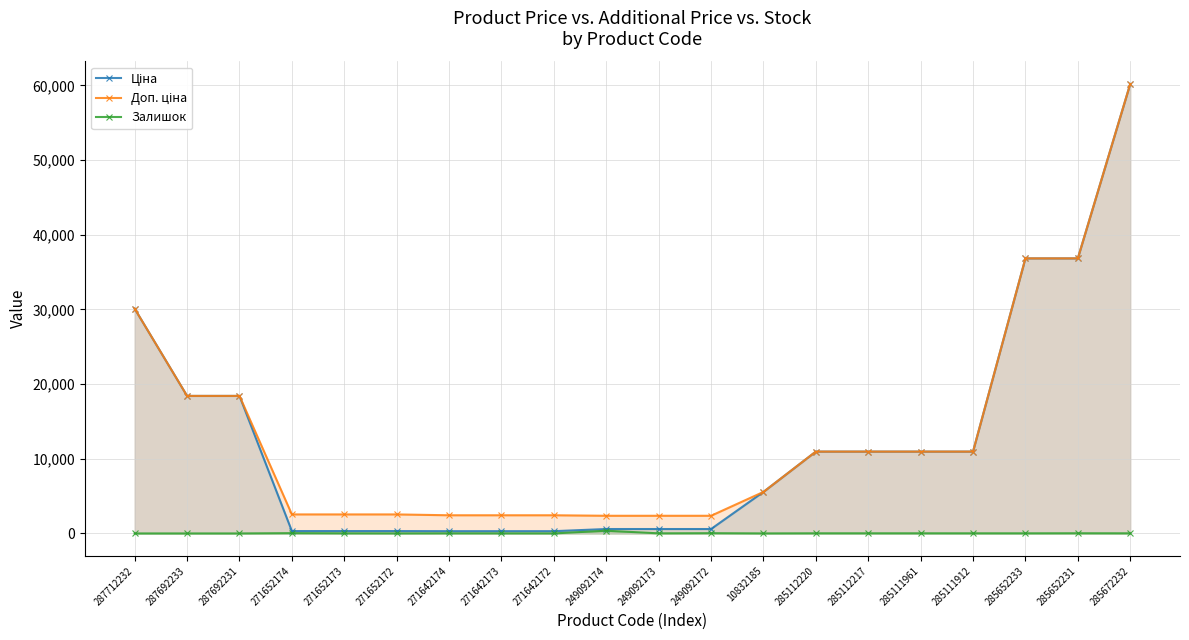

Count the number of data series in this chart.

3